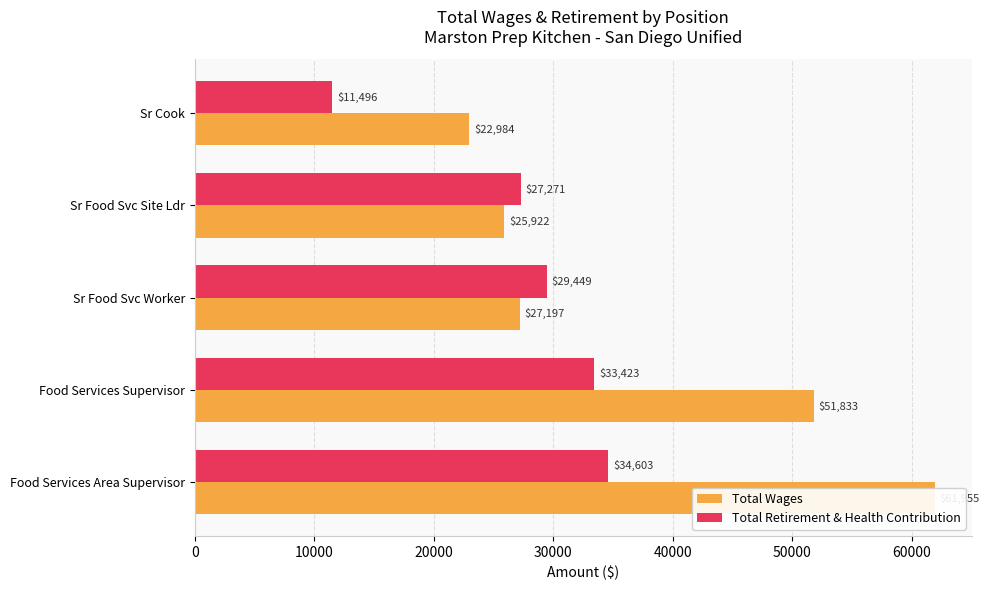

What is the difference between the maximum and minimum values in the Total Retirement & Health Contribution series?

23107